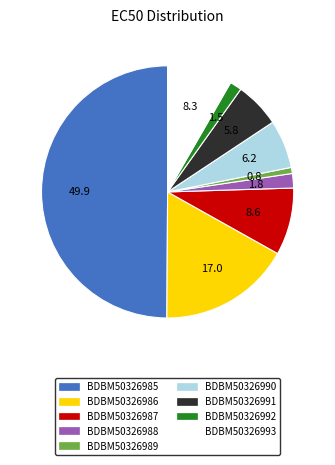

Does BDBM50326990 represent more than half of the total?

No